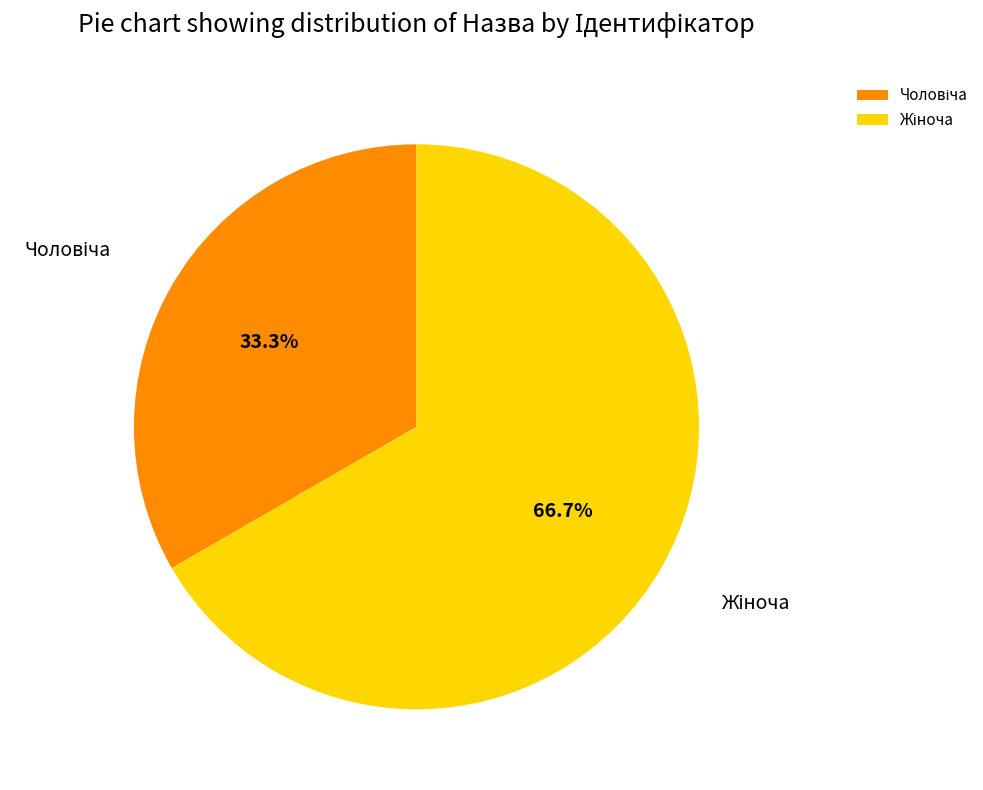

Does any single category account for the majority?

Yes